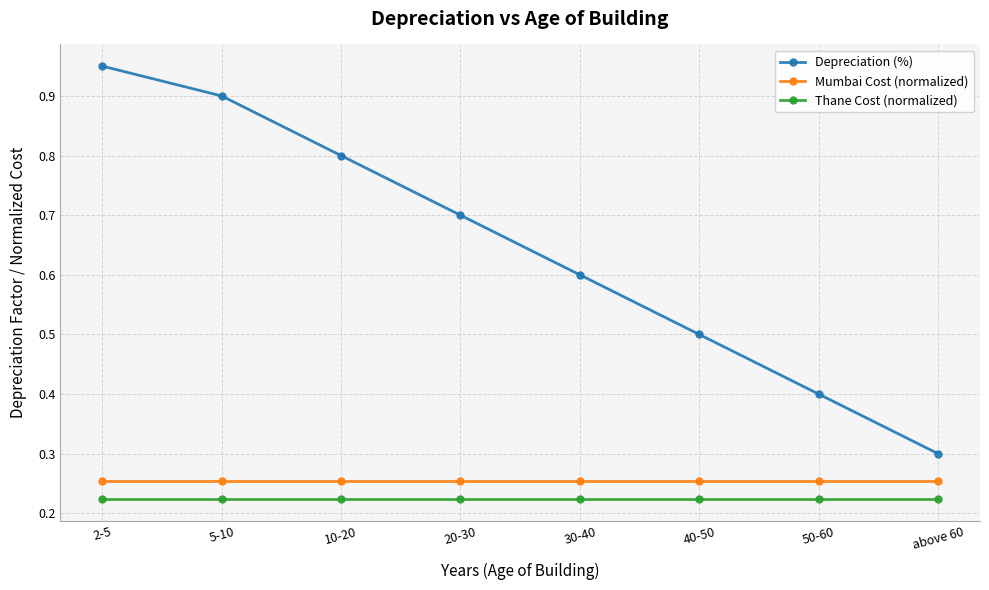

The Thane Cost (normalized) series shows 0.1 at 30-40. True or false?

False